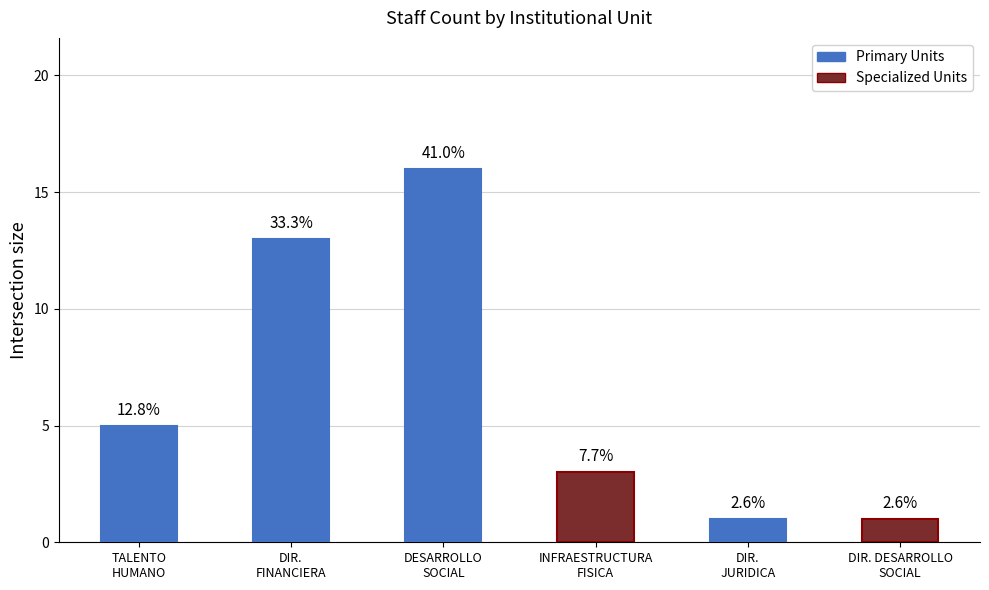

Where does the data first go above 5?

DIR.
FINANCIERA